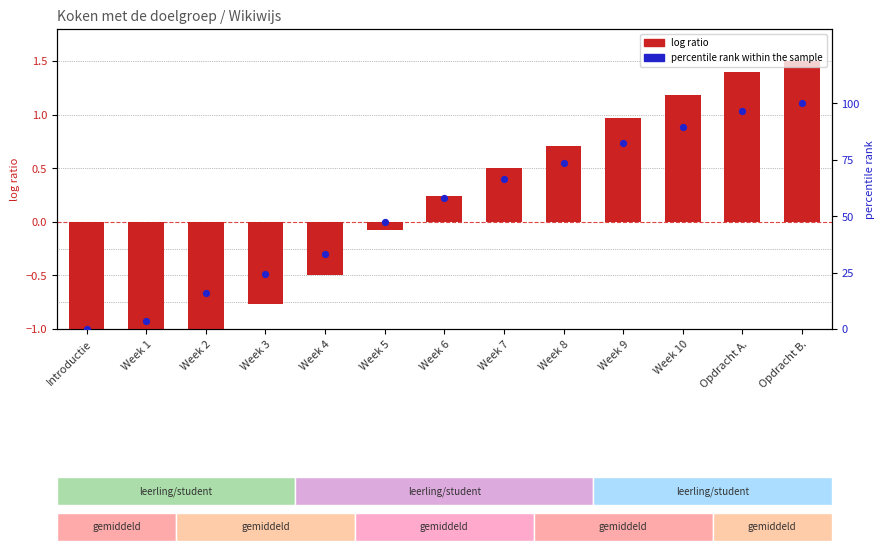

At which category is the sum across all series the highest?

Opdracht B.